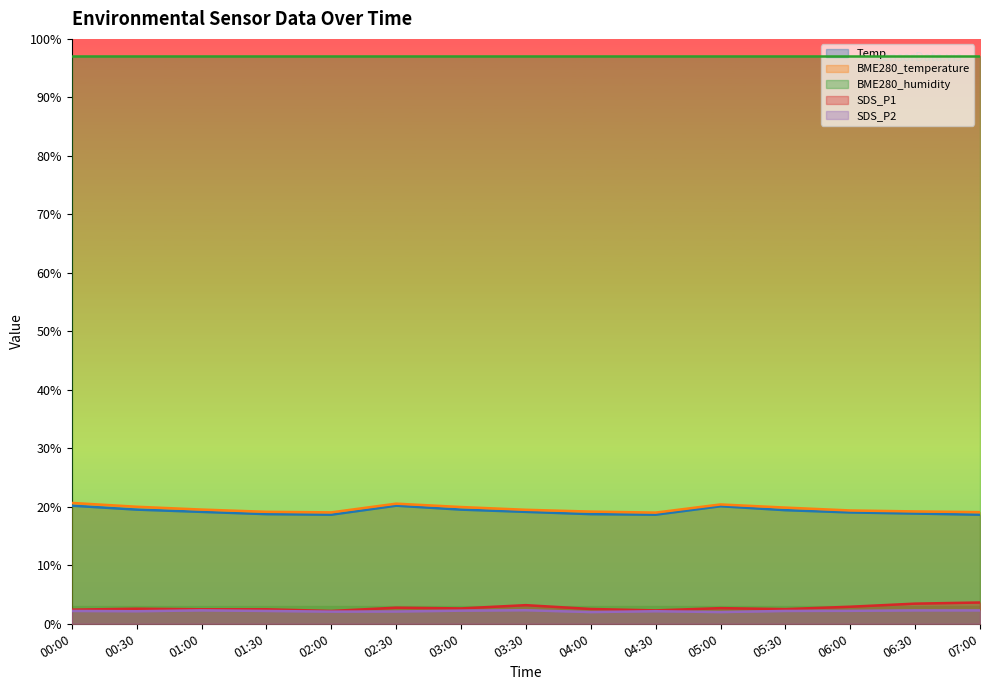

What is the difference between the highest and lowest values at 01:00?

94.7